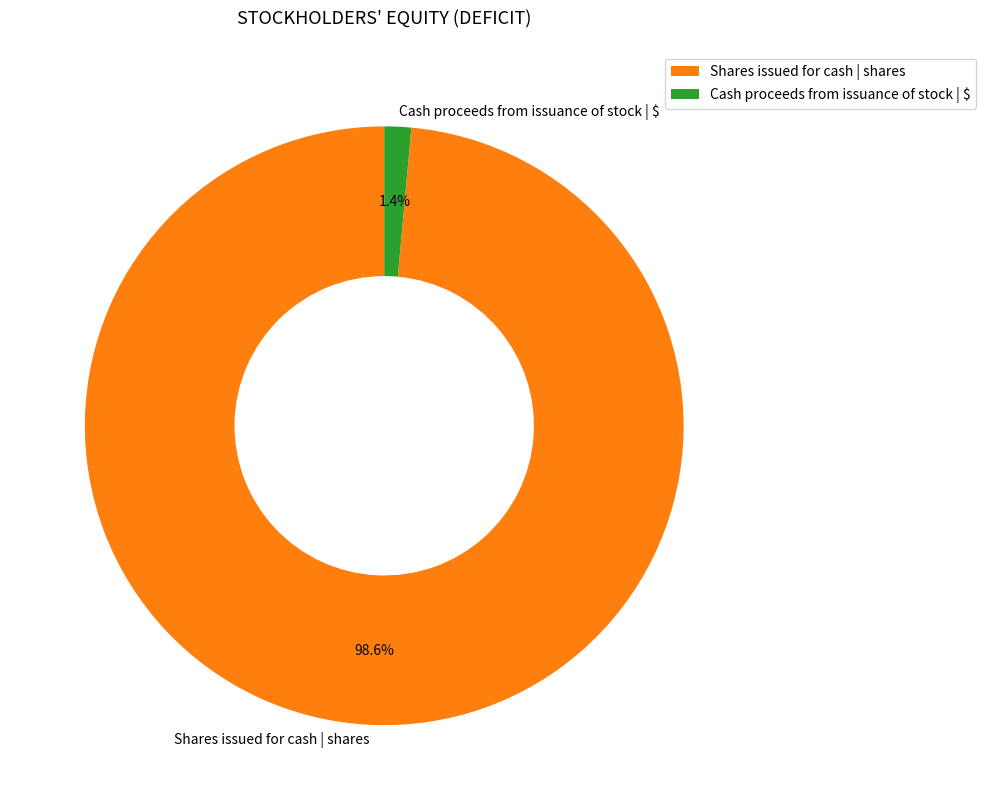

Combined, what portion of the pie is Shares issued for cash | shares and Cash proceeds from issuance of stock | $?

100.0%